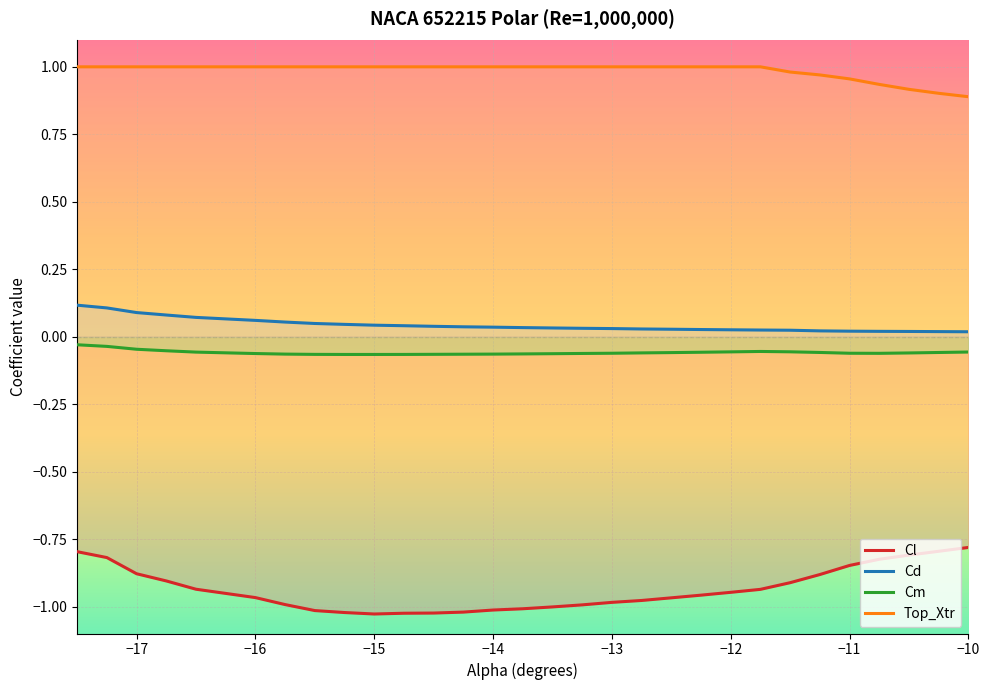

What is the value of the Cl point at the 1st from the left?

-0.8